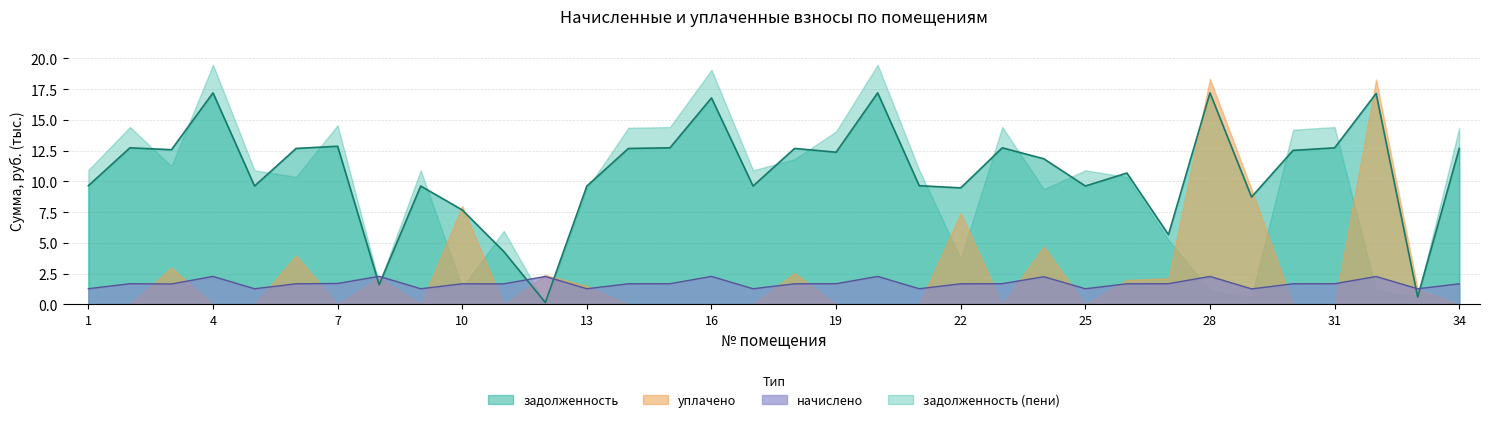

What is the difference between the maximum and minimum values in the задолженность series?

17.0